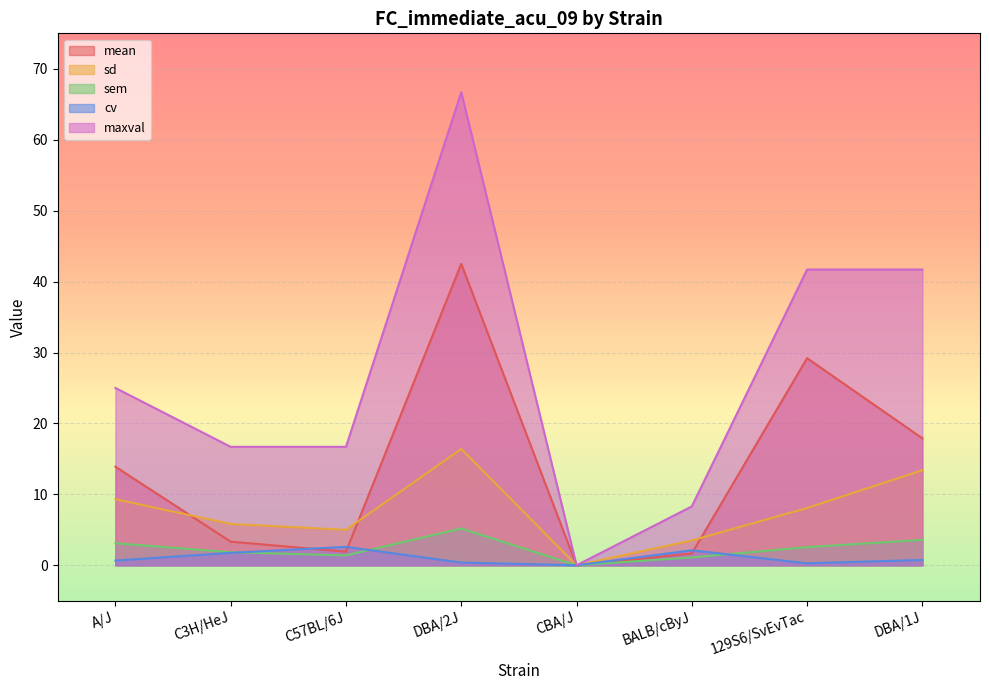

Which series changed the most between C57BL/6J and CBA/J?

maxval